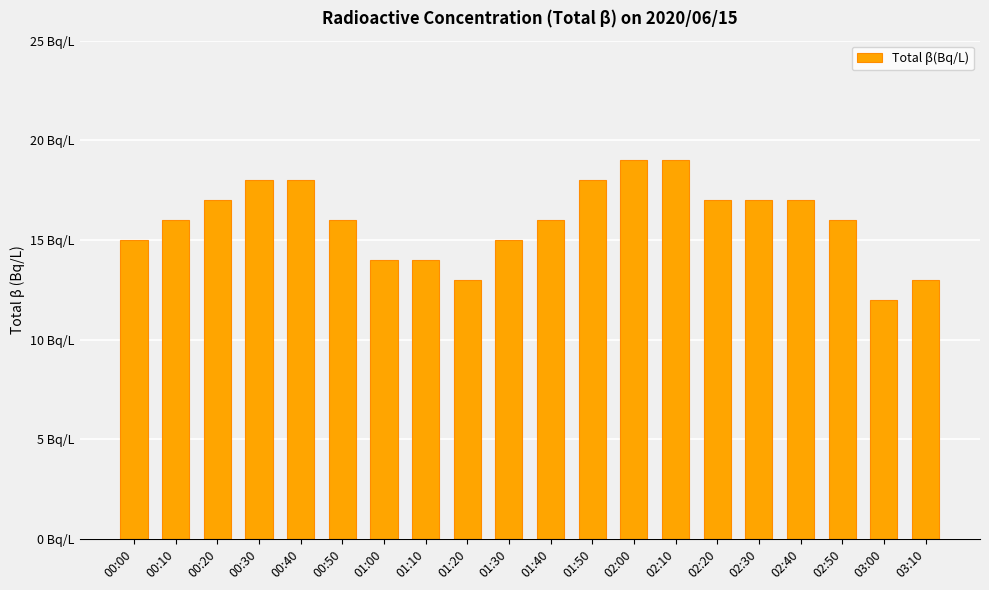

Rank the categories by value from highest to lowest.

02:00, 02:10, 00:30, 00:40, 01:50, 00:20, 02:20, 02:30, 02:40, 00:10, 00:50, 01:40, 02:50, 00:00, 01:30, 01:00, 01:10, 01:20, 03:10, 03:00